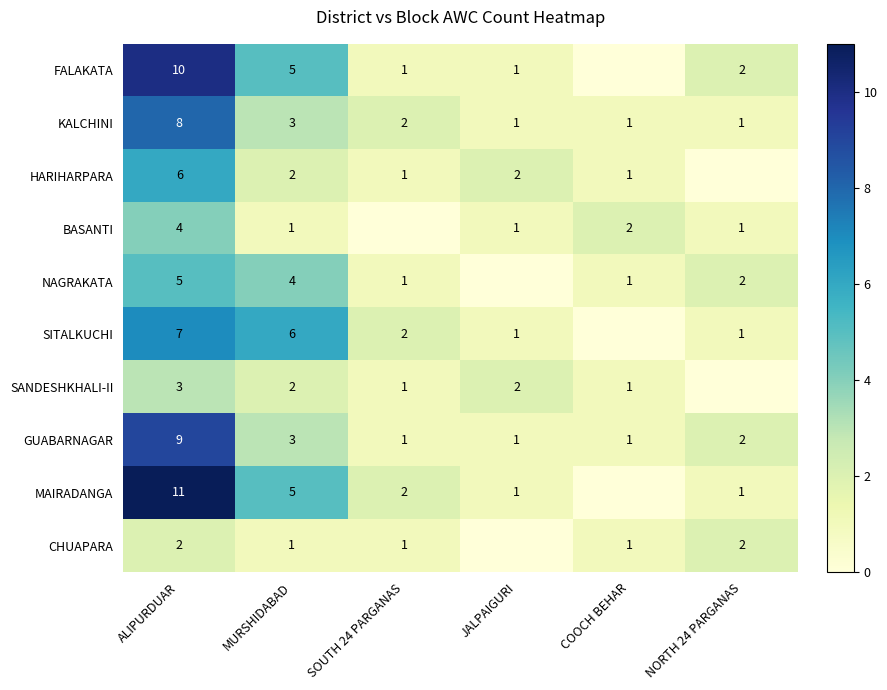

What is the difference between the highest and lowest values at ALIPURDUAR?

9